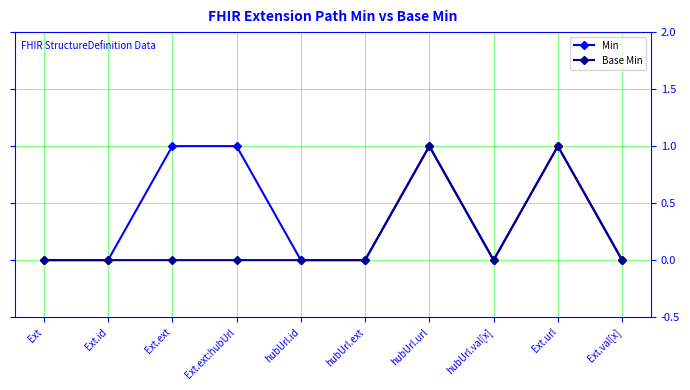

Is the value of Min at hubUrl.val[x] greater than the value of Base Min at Ext.url?

No